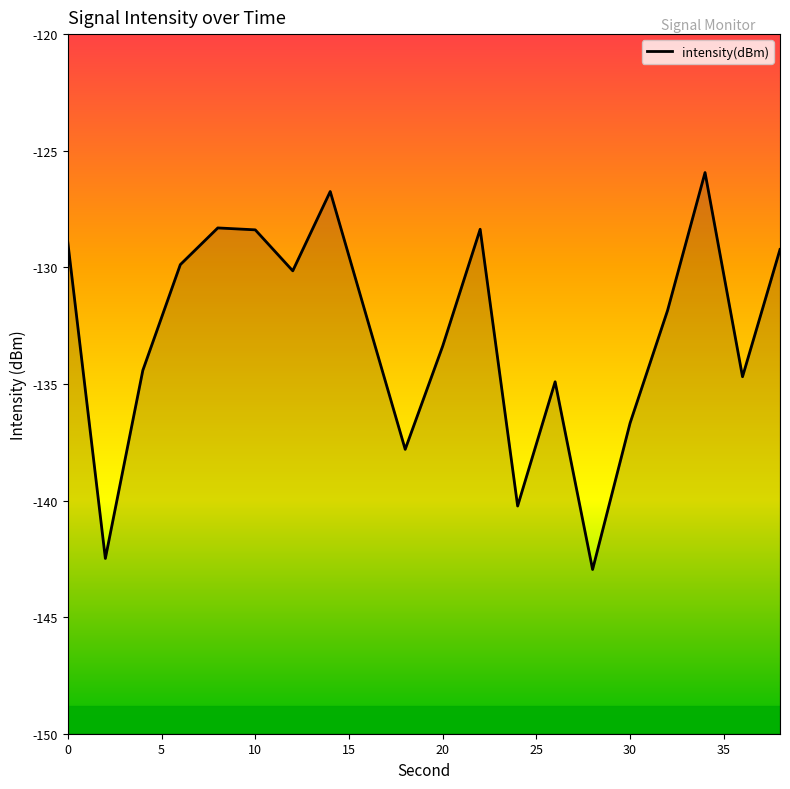

The chart shows a value of -133.4 at 20. True or false?

True